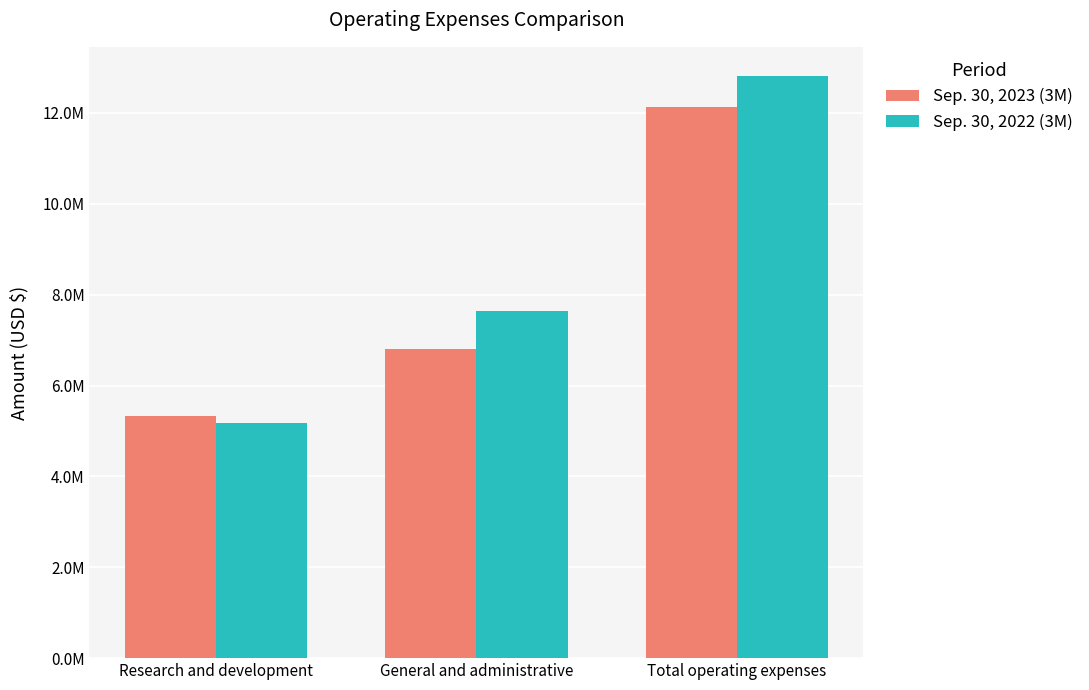

What is the value of the Sep. 30, 2023 (3M) bar at the 3rd from the left?

12137804